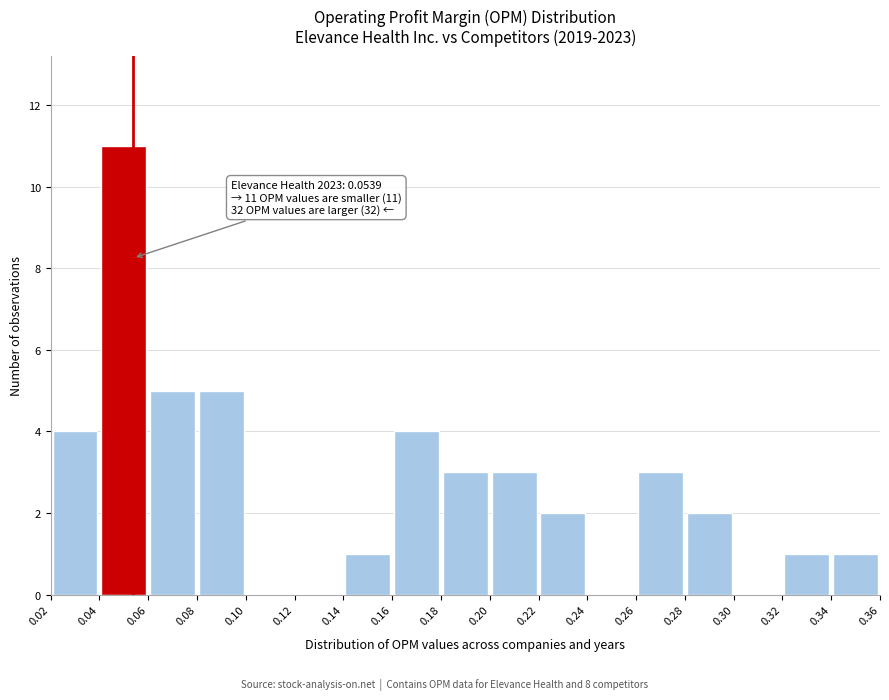

Over which range of the x-axis is the bar tallest?

0.04 to 0.06